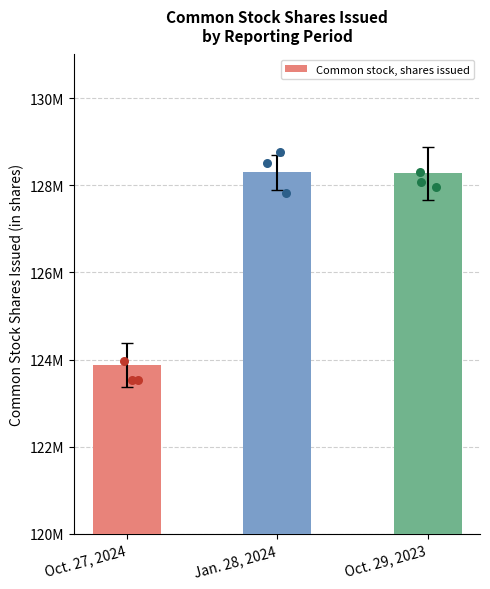

Which has a higher value, Oct. 29, 2023 or Oct. 27, 2024?

Oct. 29, 2023